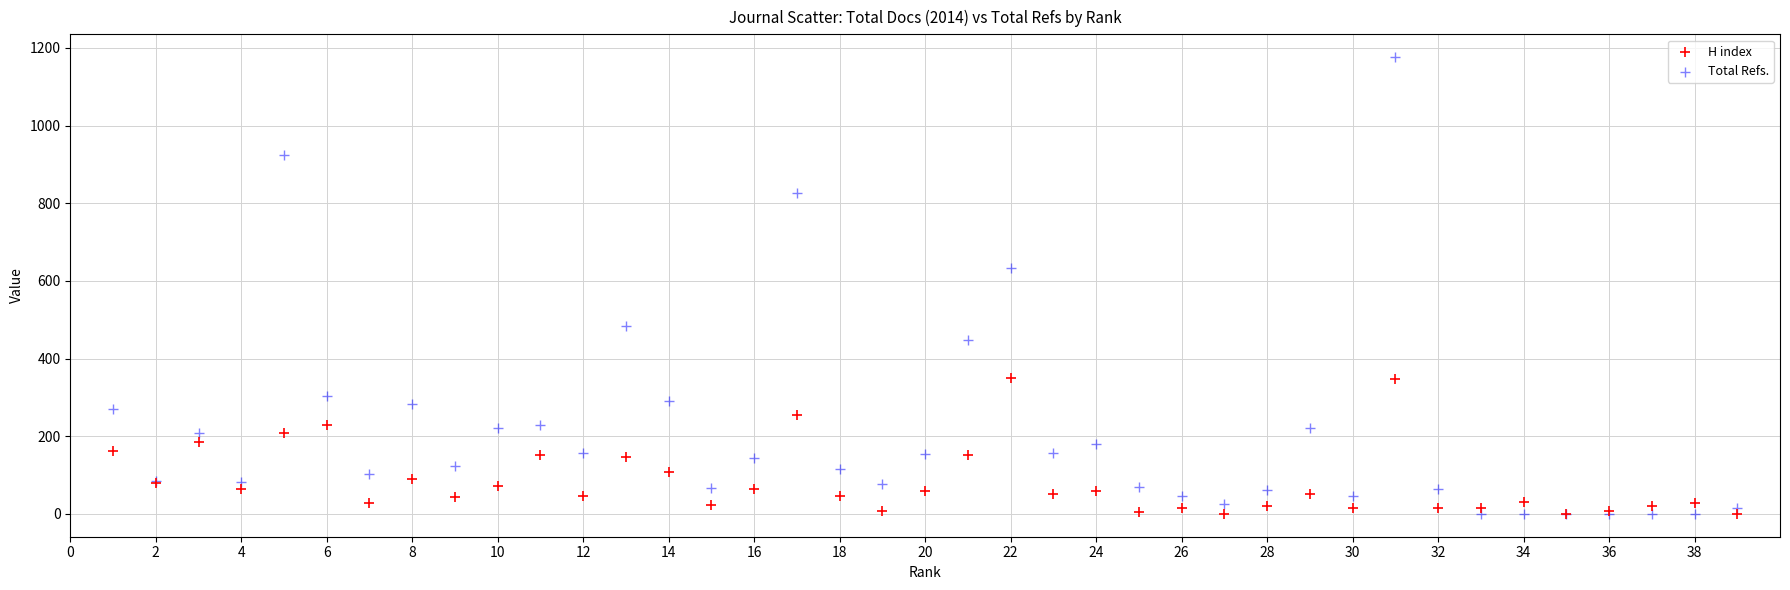

What are all the series names shown in the legend?

H index, Total Refs.